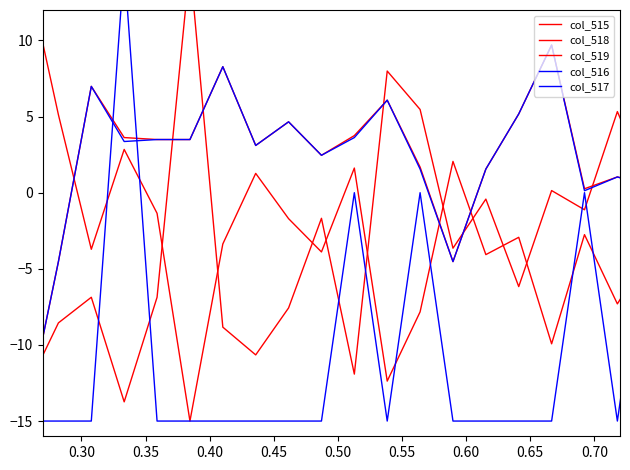

How many interior local peaks does the col_519 series have?

12